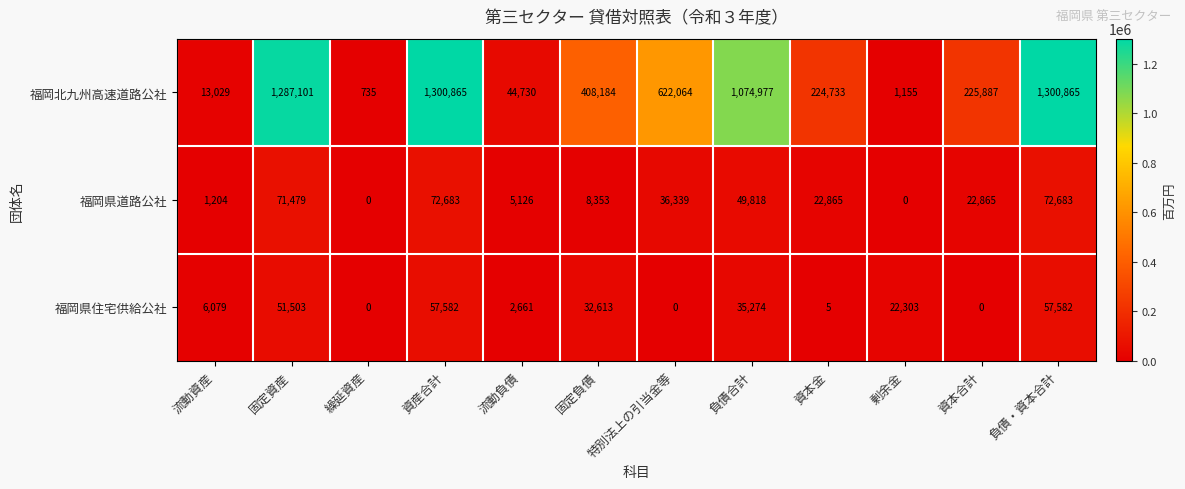

What is the sum of all 福岡県住宅供給公社 values?

265602